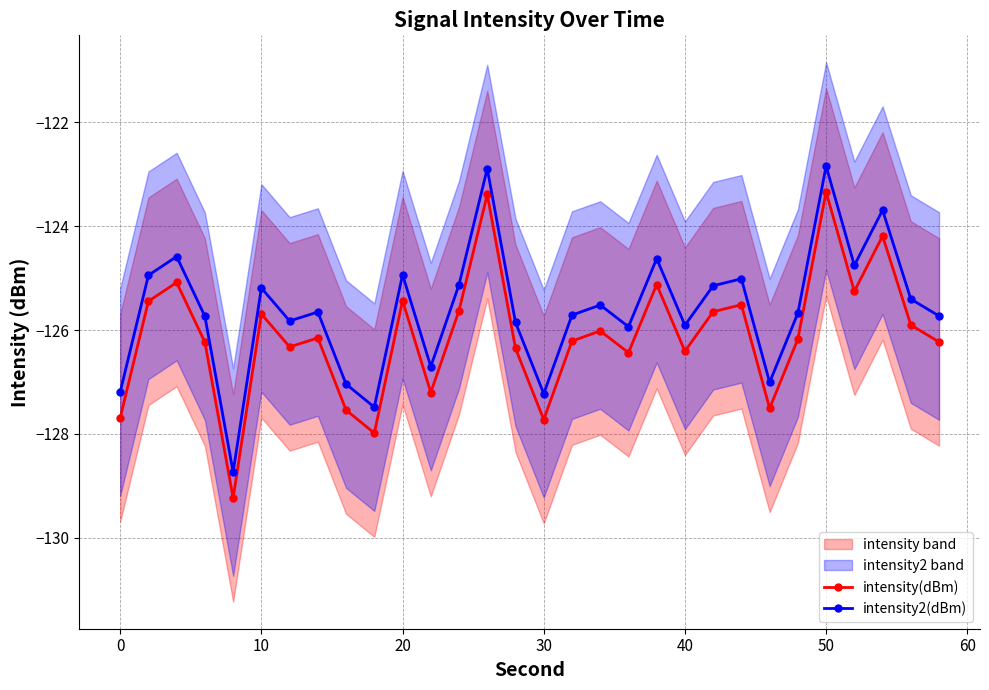

Is it true that intensity(dBm) equals -126.4 at 40?

True